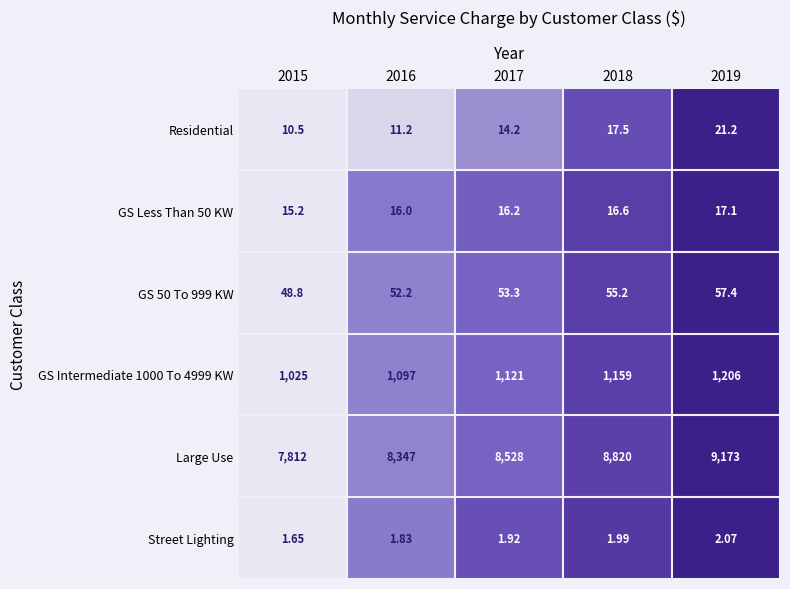

Which series has the largest range (max minus min)?

Large Use